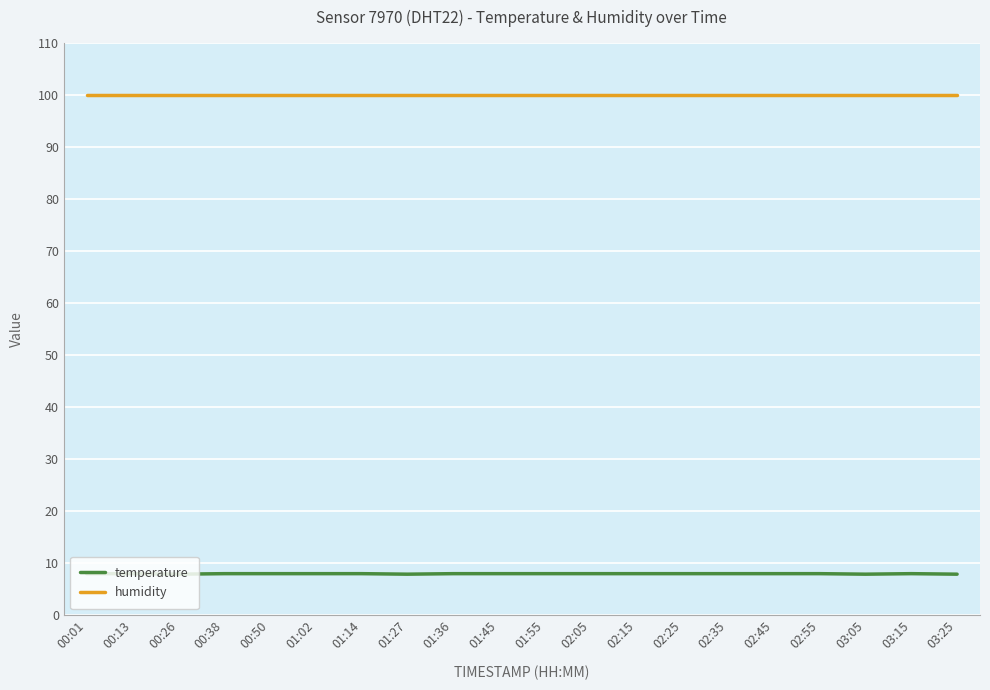

What is the spread (max minus min) of values at 00:26?

92.0